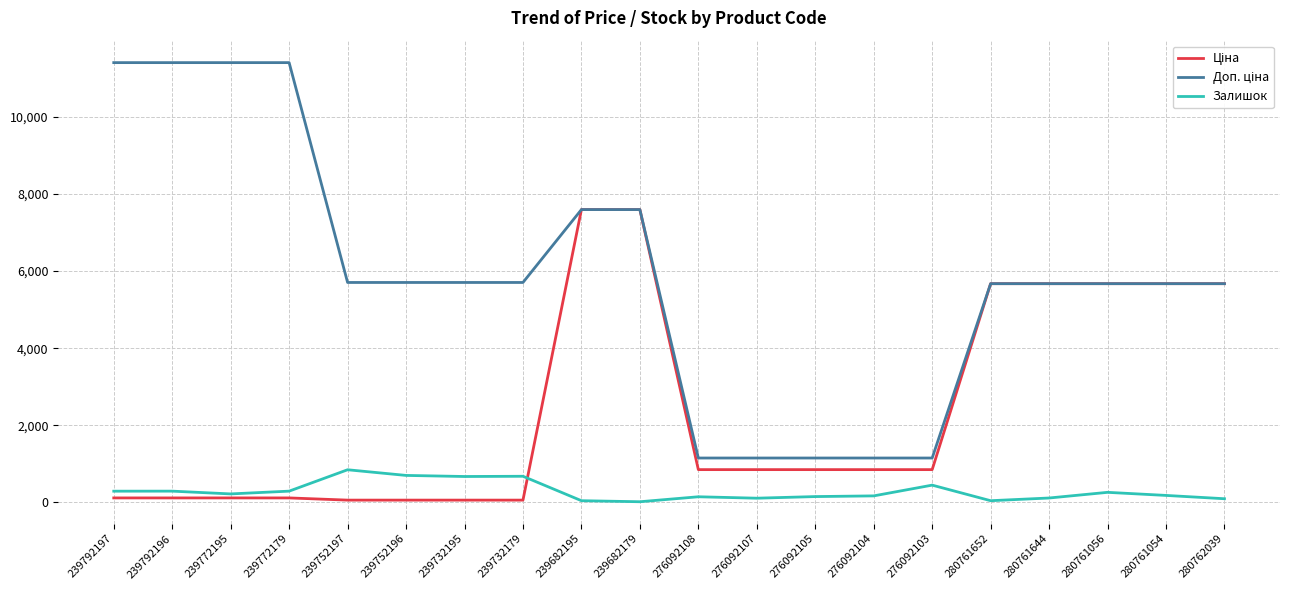

What is the maximum value shown in the chart?

11410.0